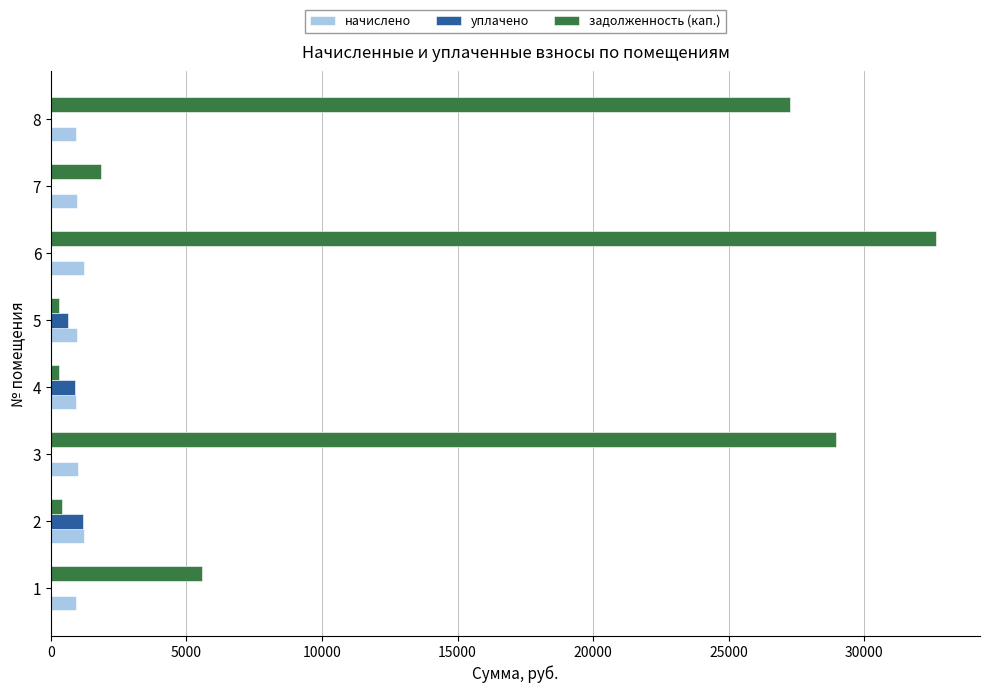

What is the sum of all уплачено values?

2688.2